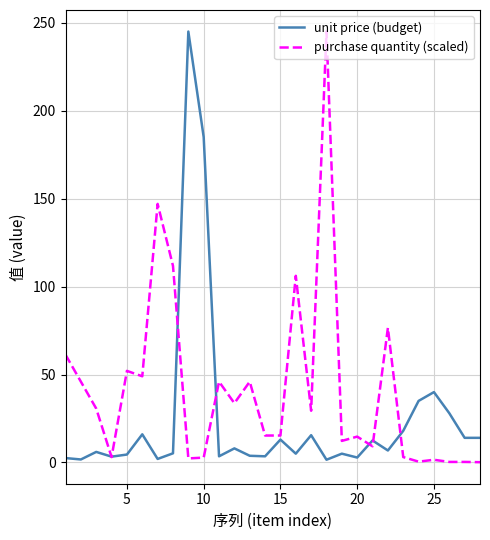

What is the highest value of the unit price (budget) series?

245.0